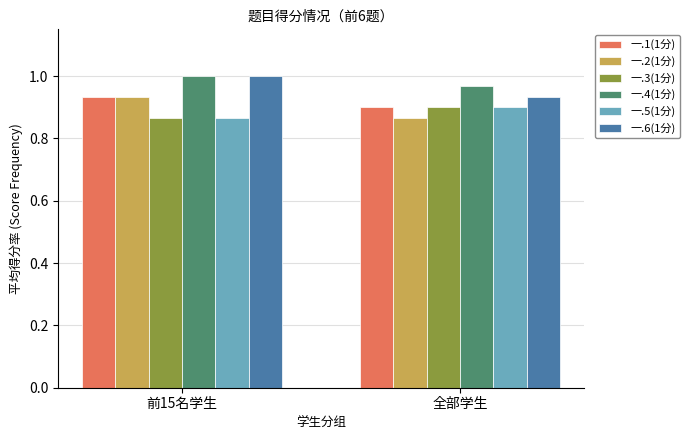

What is the sum of all 一.6(1分) values?

1.9